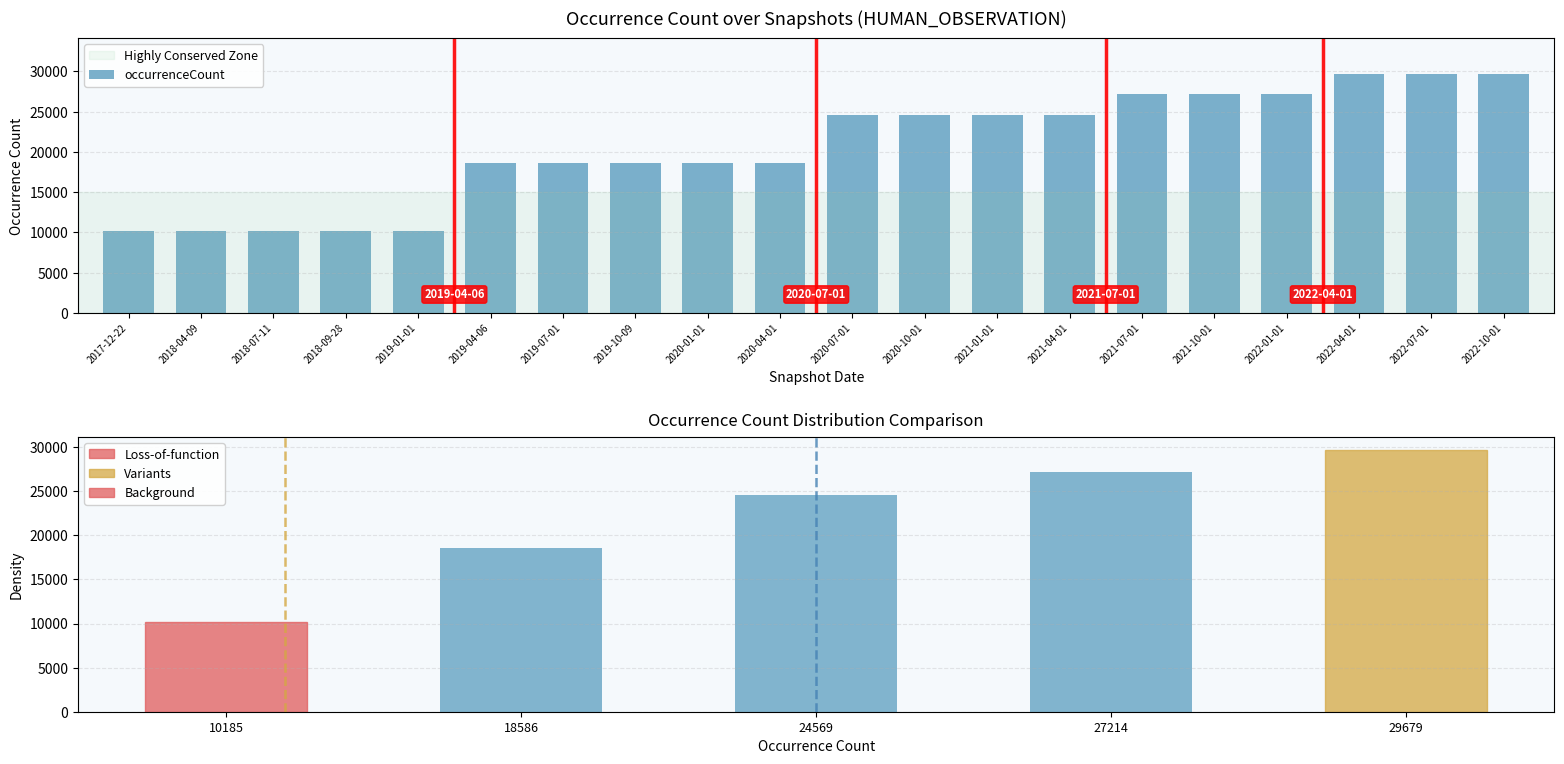

The value at 2017-12-22 is 10185. True or false?

True